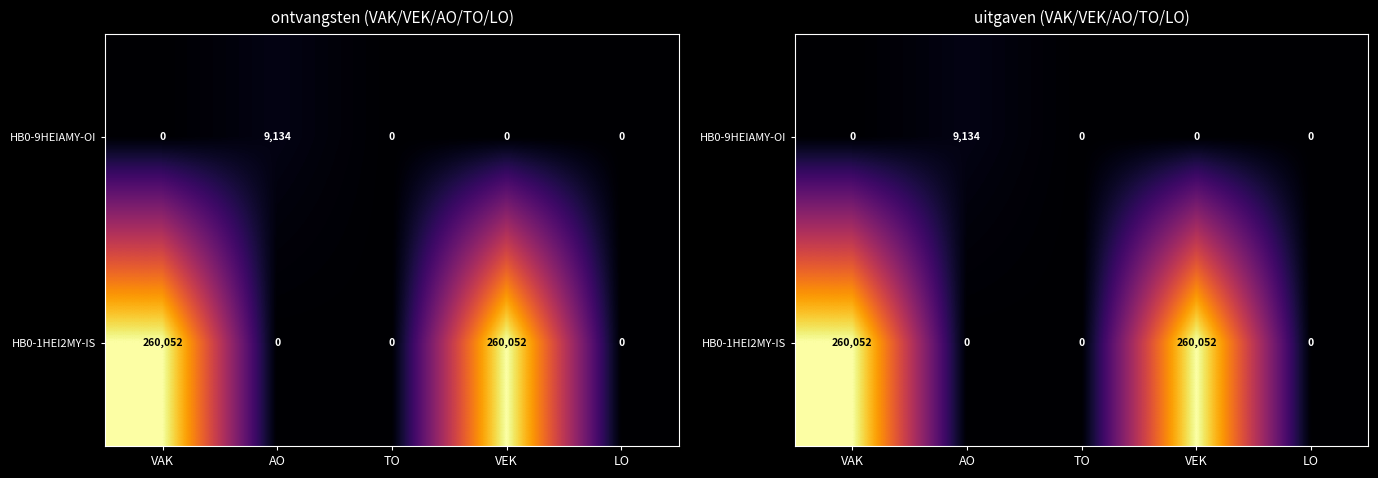

Which series has the largest range (max minus min)?

HB0-1HEI2MY-IS